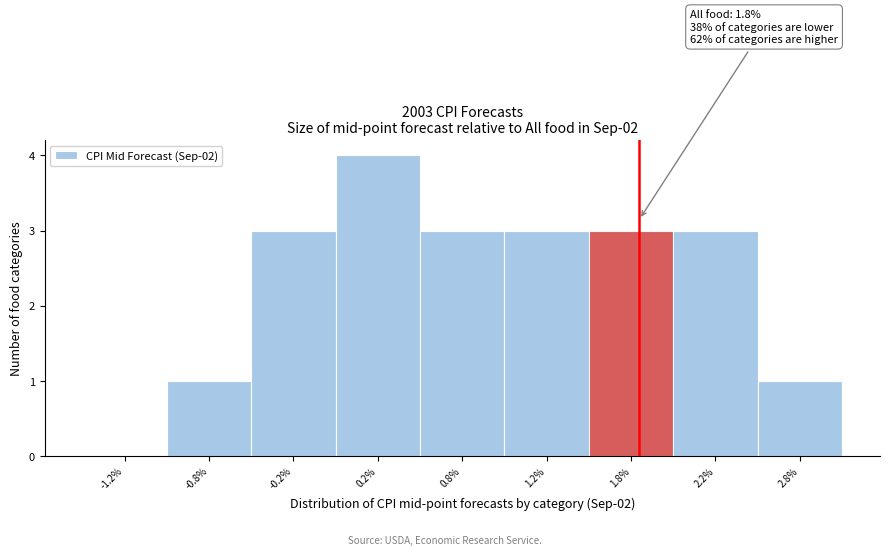

Reading right to left, what are all the values shown in this chart?

2.8%=1	2.2%=3	1.8%=3	1.2%=3	0.8%=3	0.2%=4	-0.2%=3	-0.8%=1	-1.2%=0